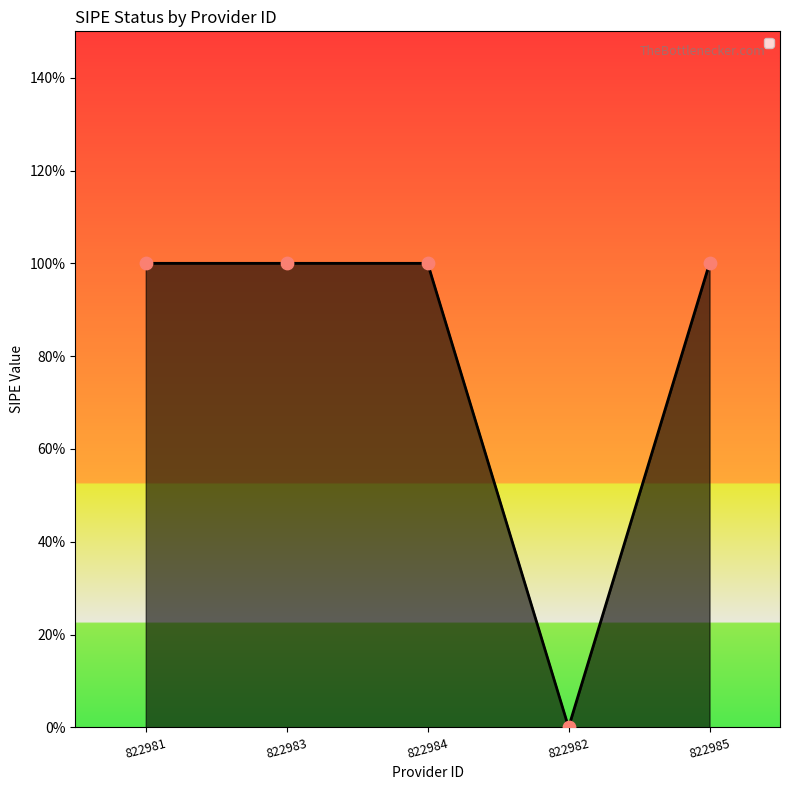

Which has a higher value, 822983 or 822982?

822983